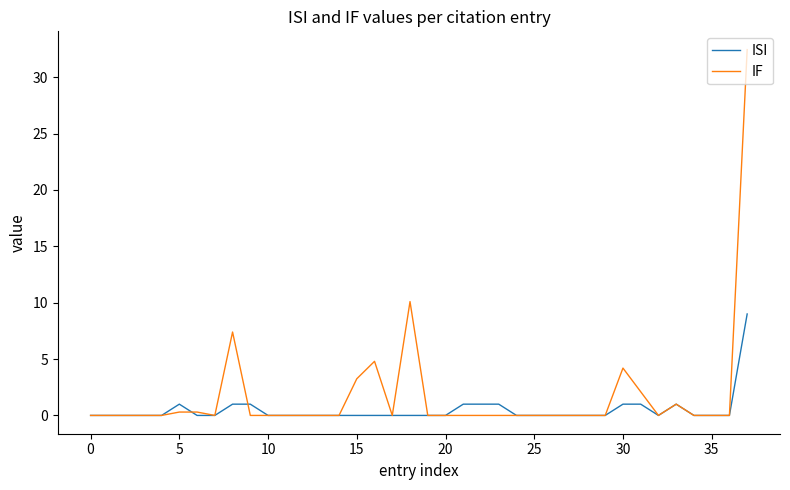

Which series has the largest total across all categories?

IF